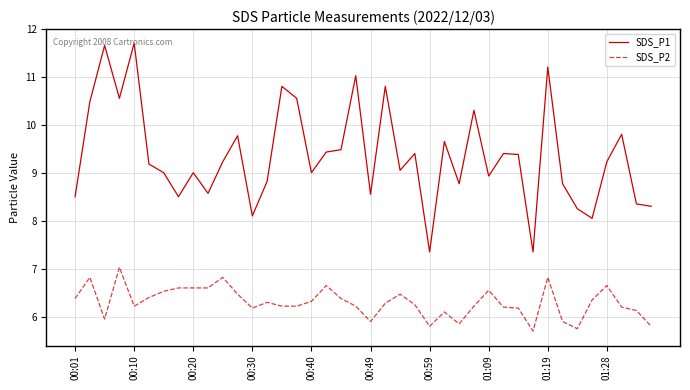

Which series has the widest spread of values?

SDS_P1